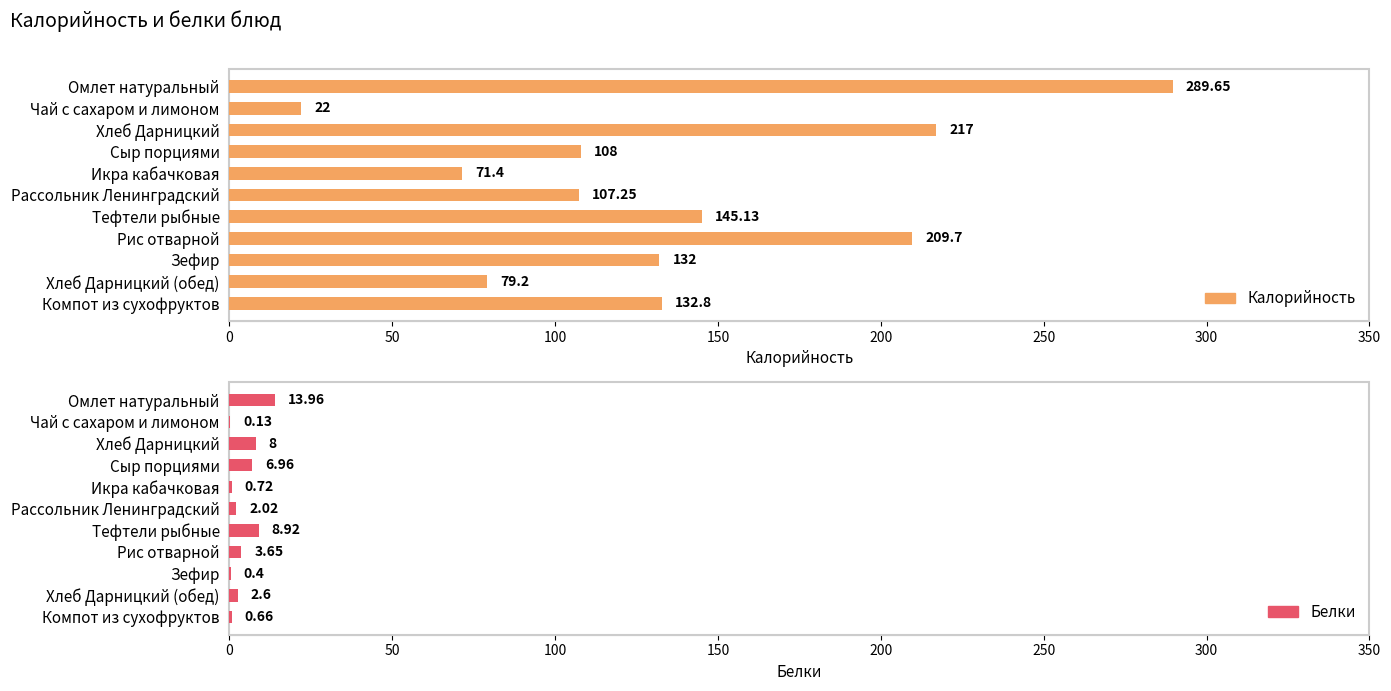

Reading right to left, what are all the values shown in this chart?

Калорийность: 132.8	79.2	132.0	209.7	145.1	107.2	71.4	108.0	217.0	22.0	289.6
Белки: 0.7	2.6	0.4	3.6	8.9	2.0	0.7	7.0	8.0	0.1	14.0